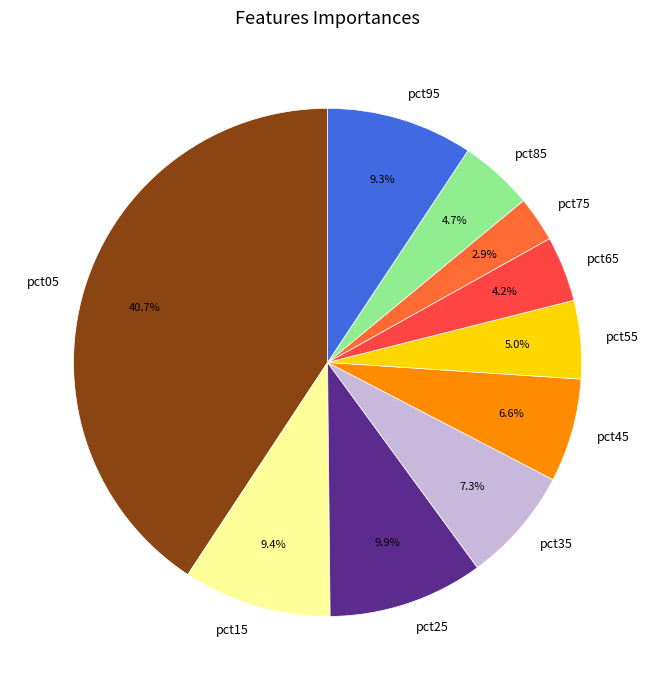

What is the largest slice in the pie chart?

pct05